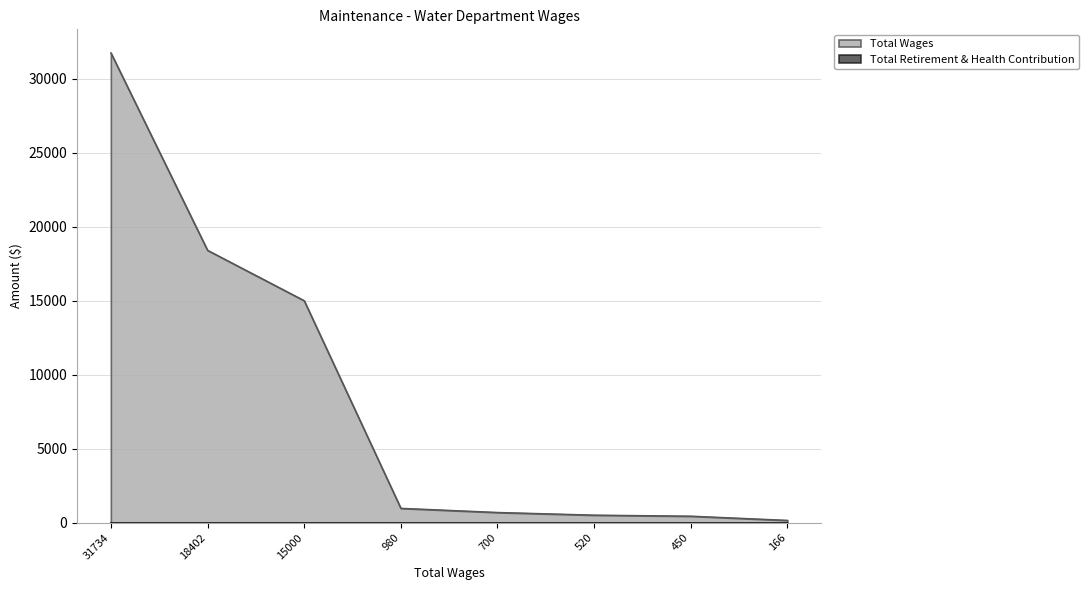

What is the minimum value shown in the chart?

0